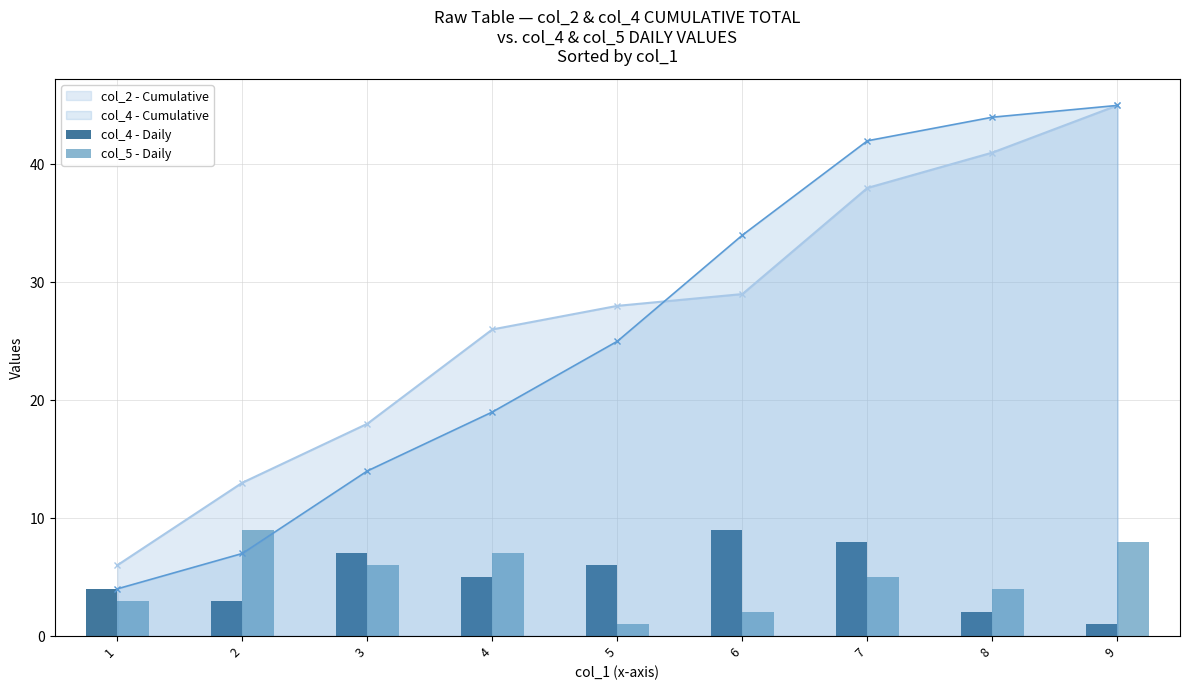

The value of col_5 - Daily at 9 is 11. True or false?

False